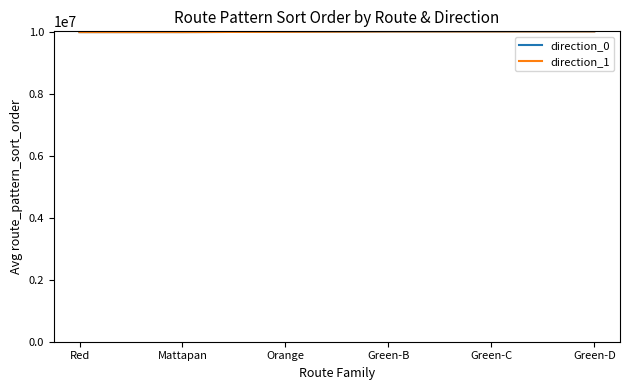

True or false: direction_1 and direction_0 intersect in this chart.

False